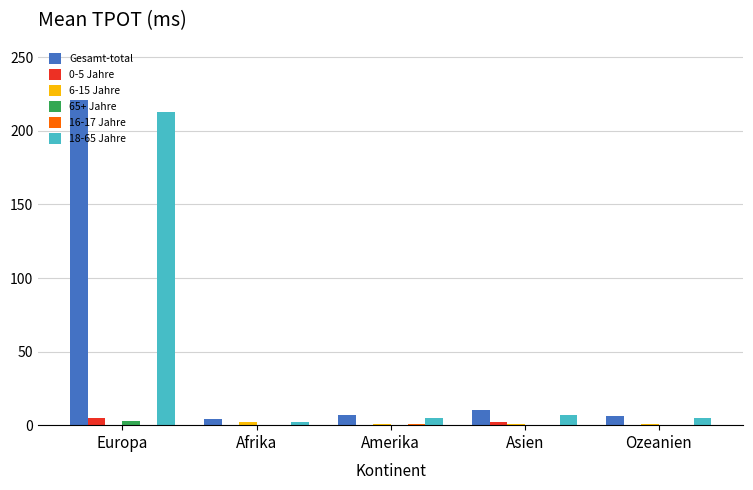

The value of 65+ Jahre at Afrika is 0. True or false?

True